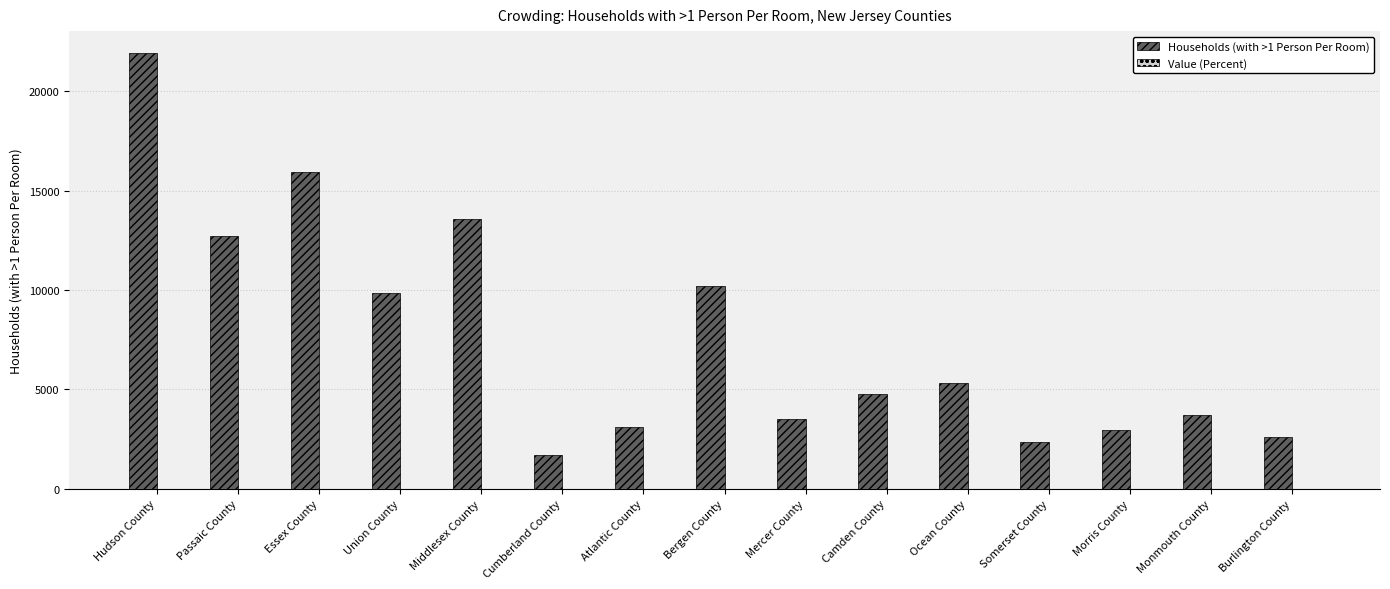

What is the total value across all series at Atlantic County?

3109.0